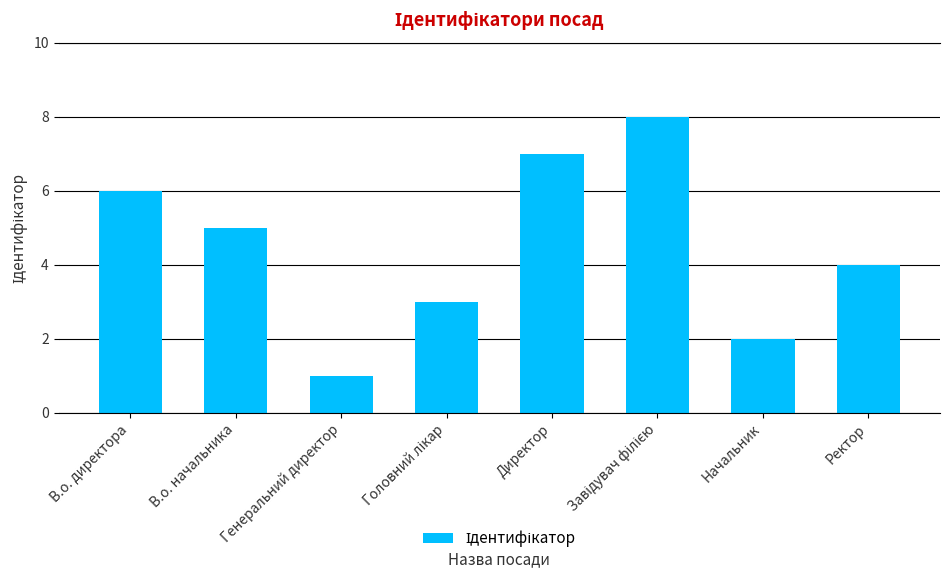

The chart shows a value of 7 at Директор. True or false?

True